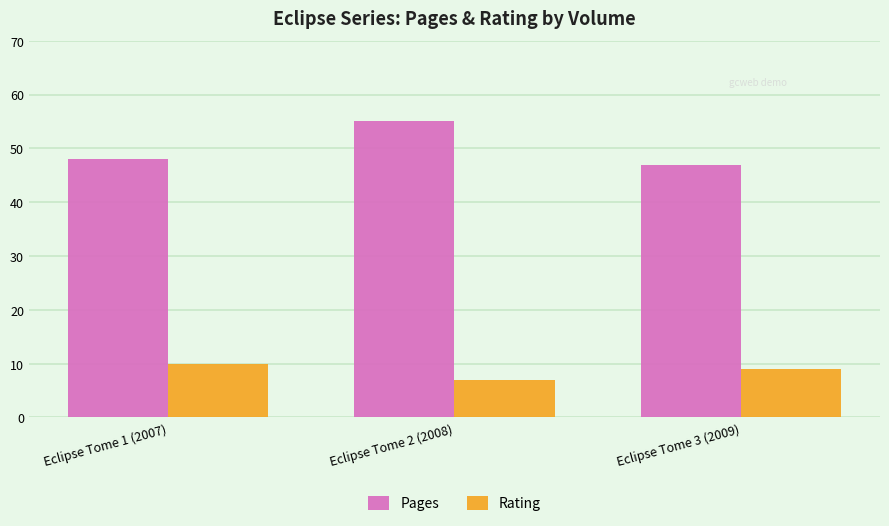

Which category has the highest value in the Pages series?

Eclipse Tome 2 (2008)